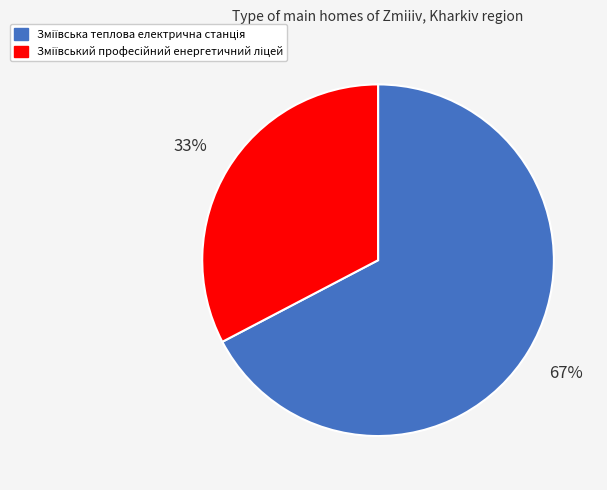

Does any single category account for the majority?

Yes